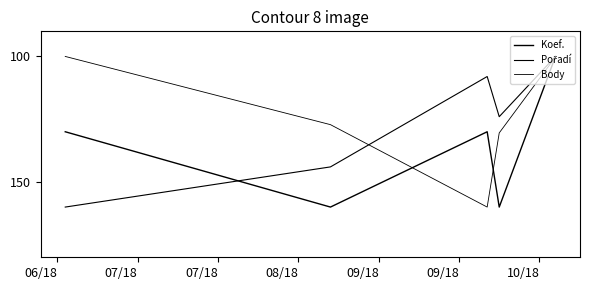

True or false: Pořadí has more than 2 points higher than both neighbors.

False